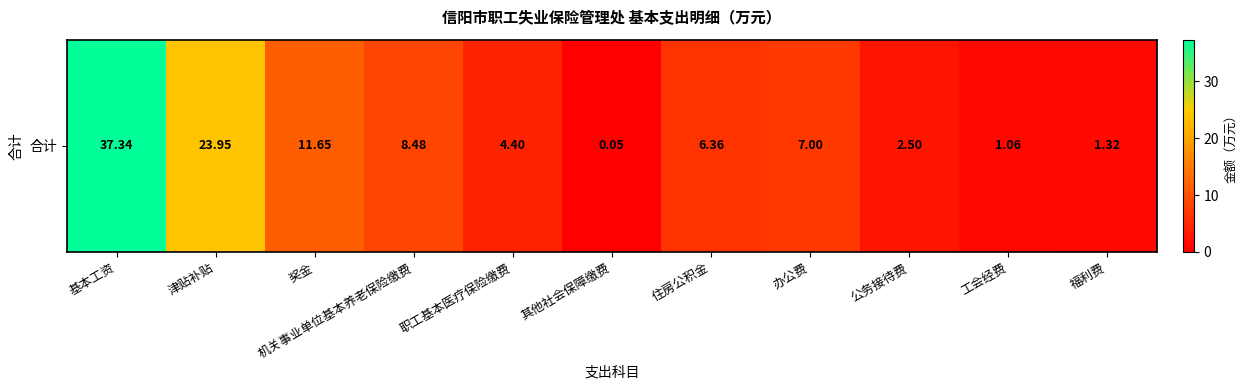

At which label is the value closest to 18?

津贴补贴